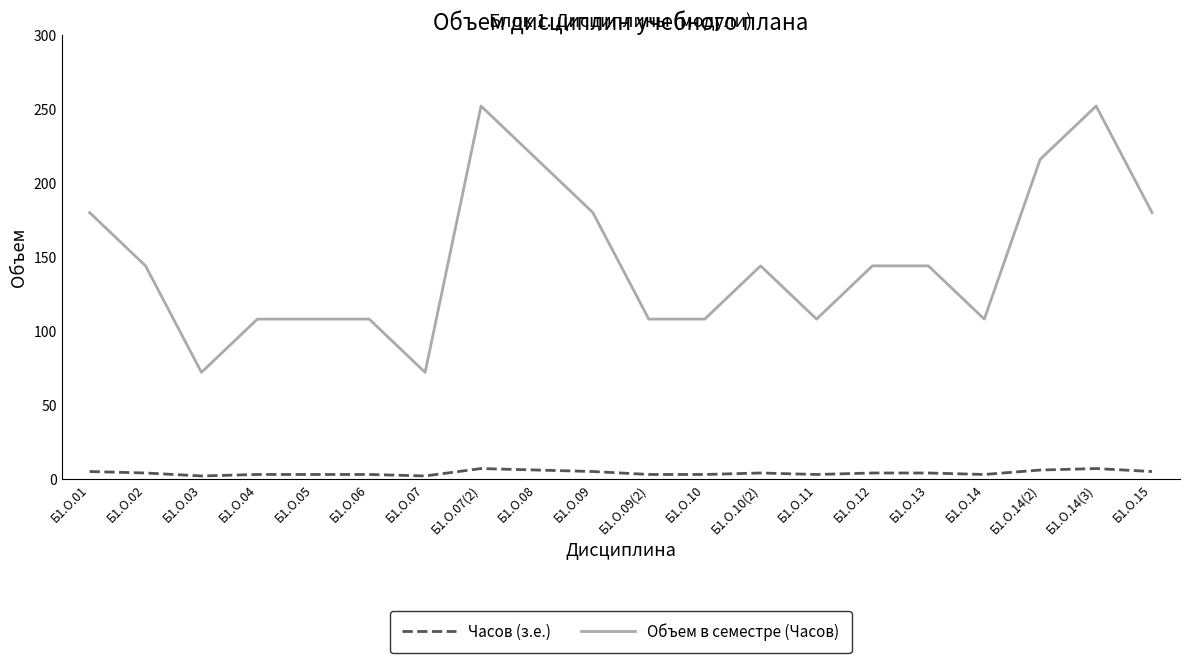

True or false: Объем в семестре (Часов) and Часов (з.е.) intersect in this chart.

False